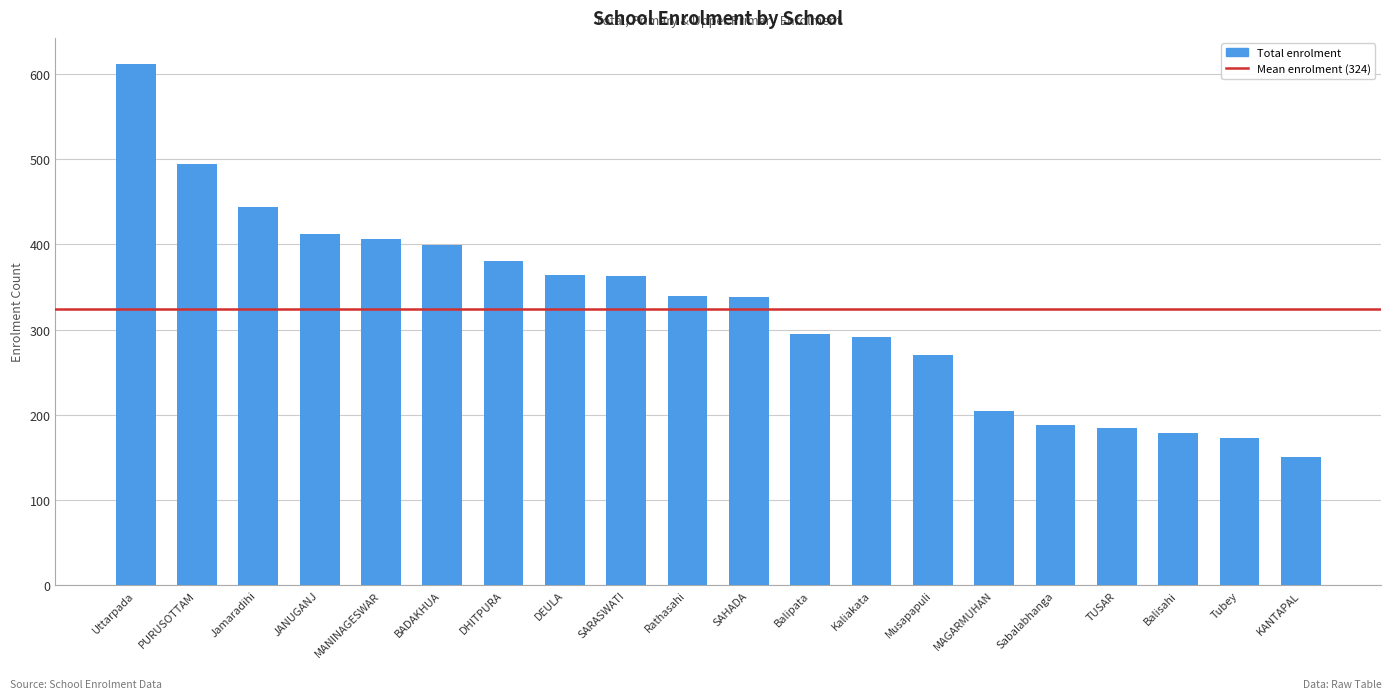

Between TUSAR and JANUGANJ, which is larger?

JANUGANJ